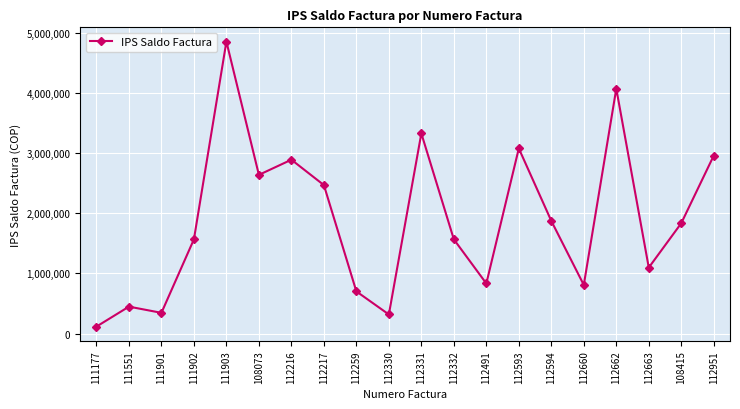

What is the ratio of the value at 112331 to the value at 112660?

4.1